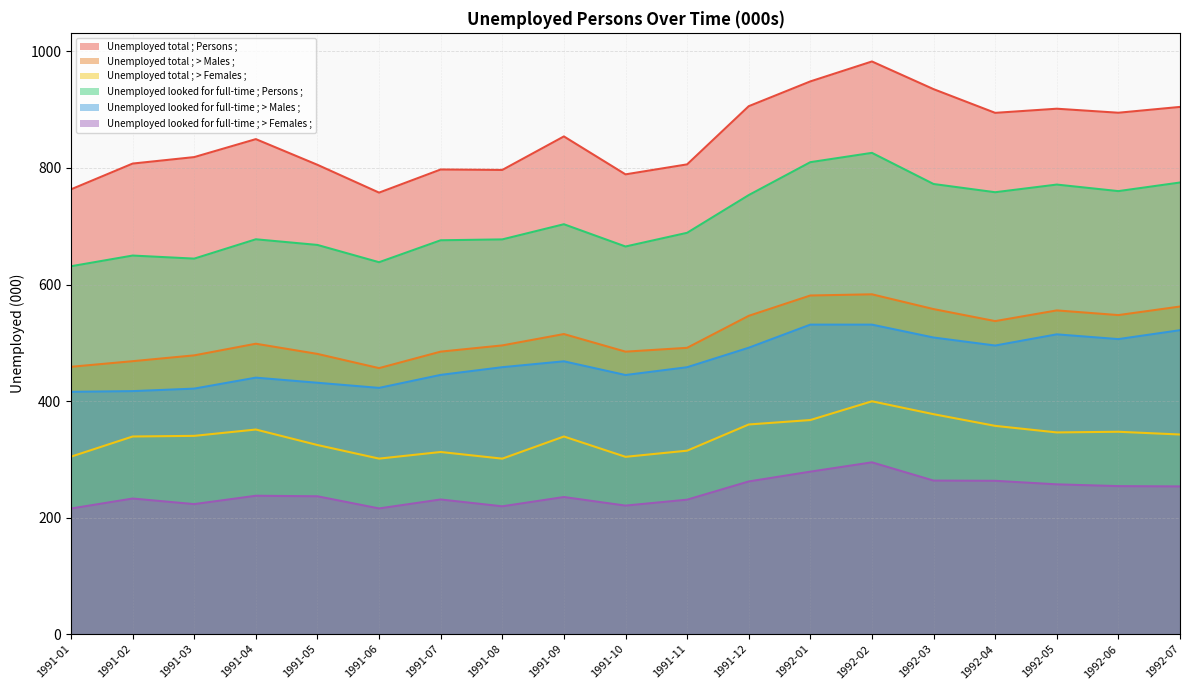

Which series has the widest spread of values?

Unemployed total ; Persons ;